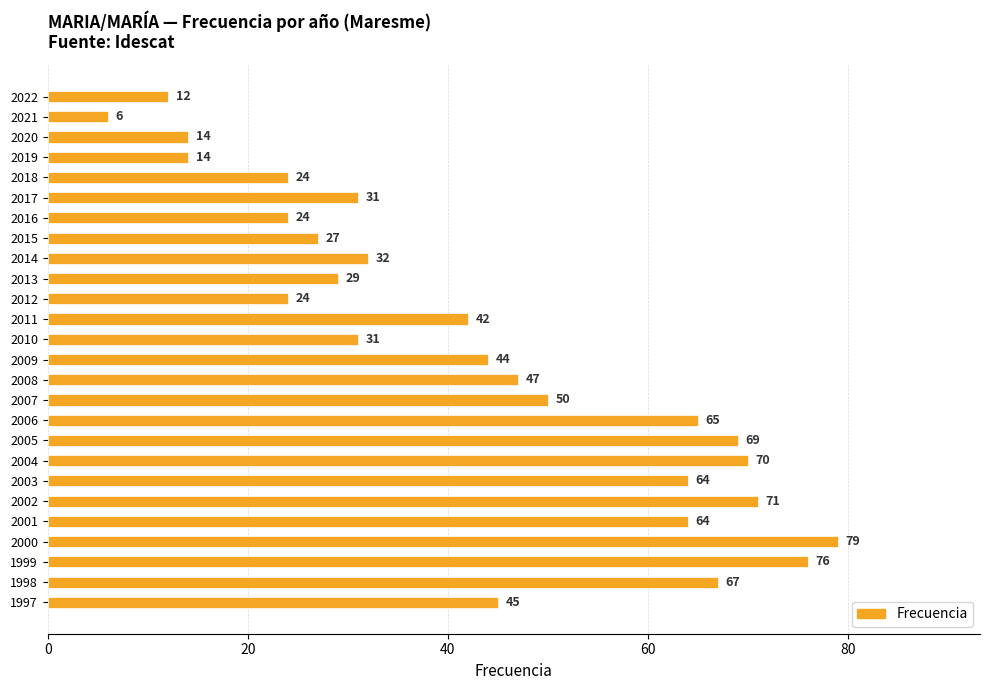

What is the change in value from 2008 to 2007?

+3